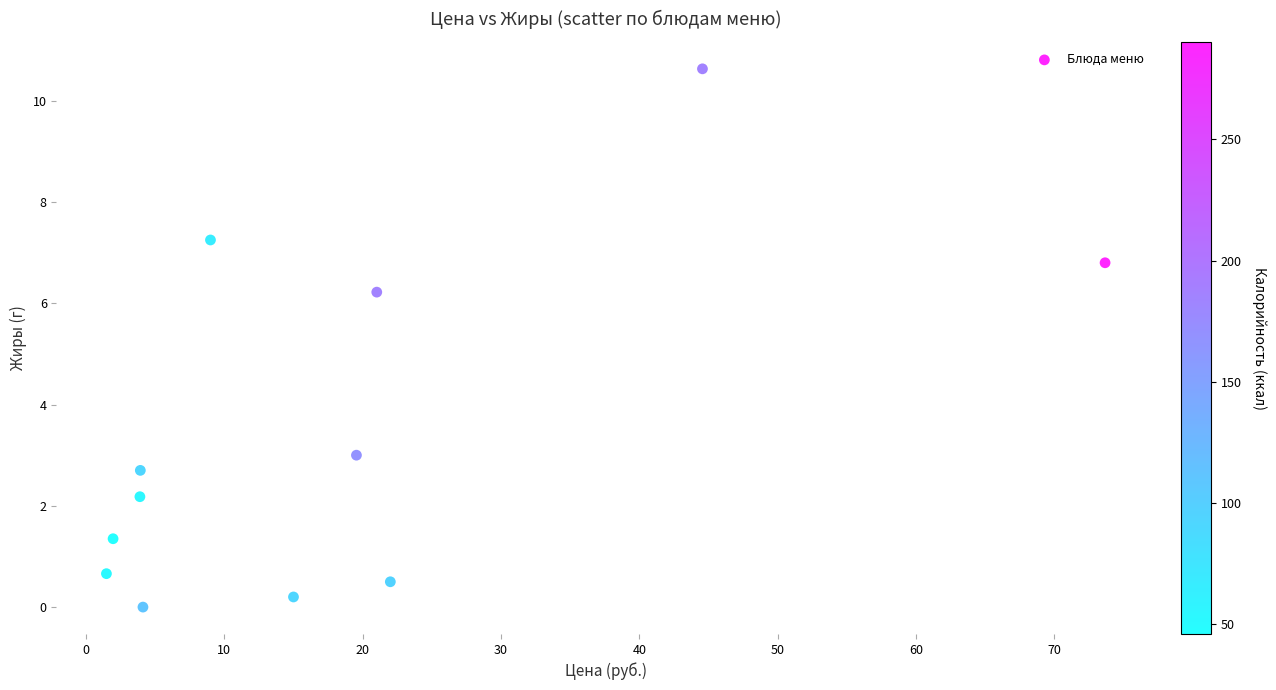

What is the average Y value?

3.5